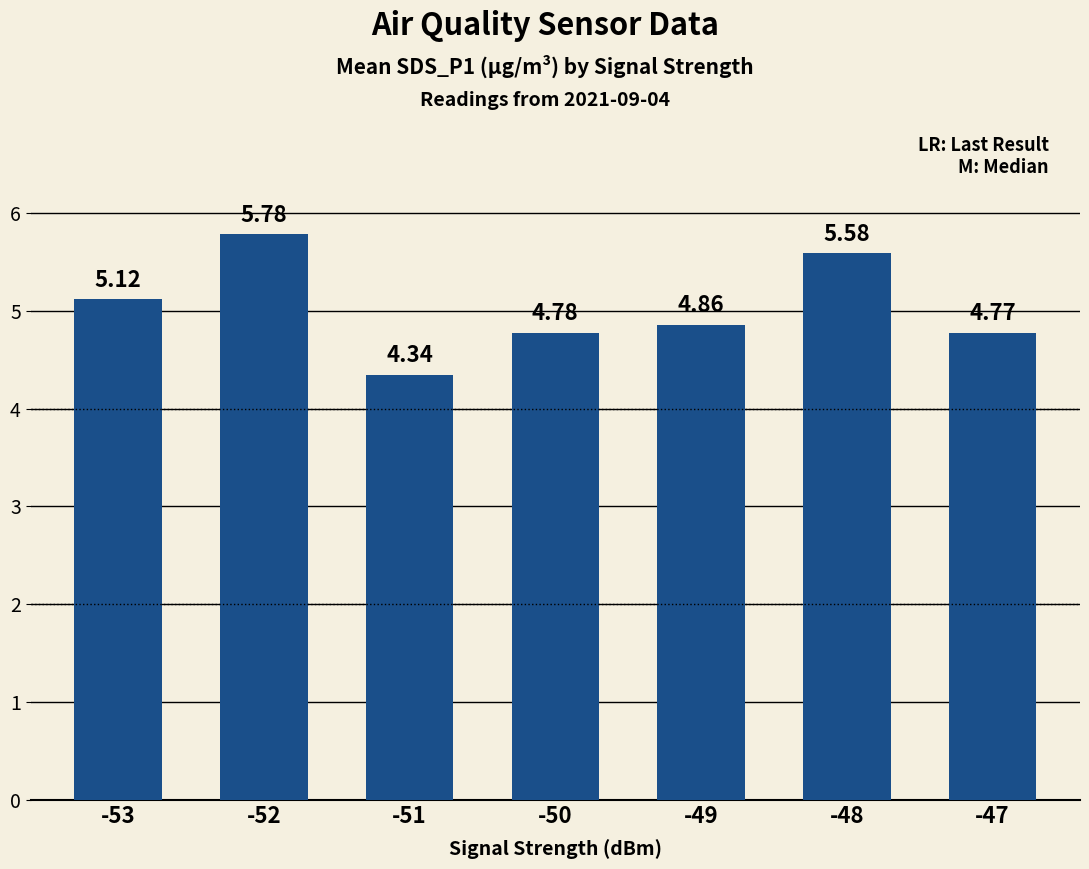

What is the change in value from -53 to -51?

-0.8